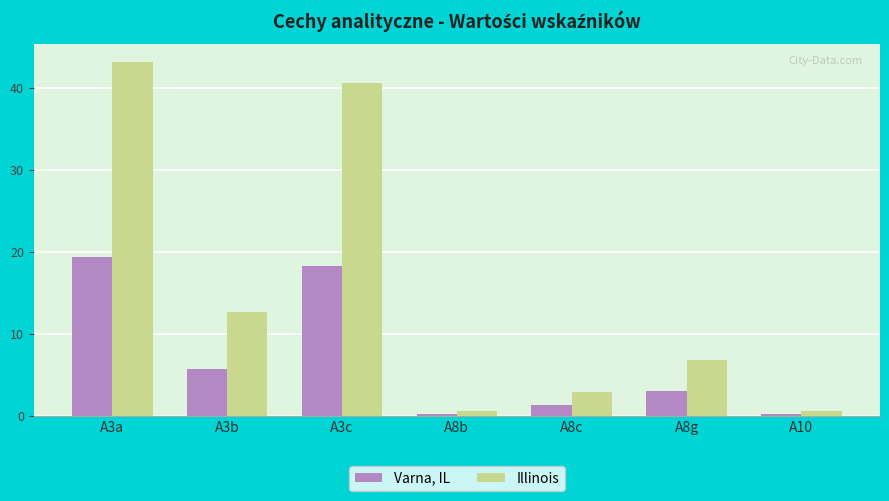

What is the sum of the Varna, IL values at A8c and A8g?

4.4